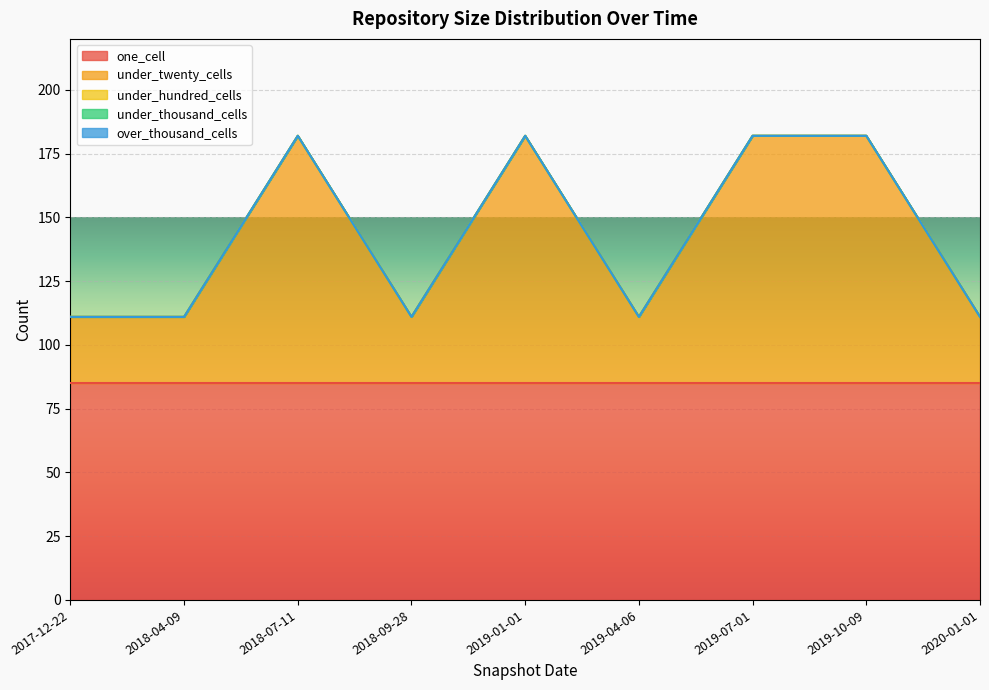

Which series changed the most between 2019-01-01 and 2019-07-01?

one_cell